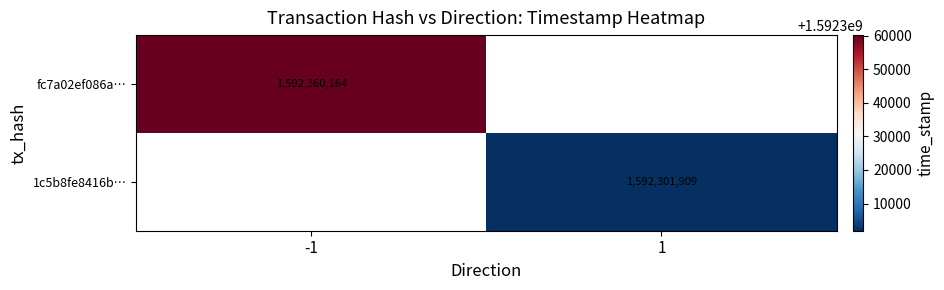

True or false: fc7a02ef086a… has a value of 678673826 at -1.

False